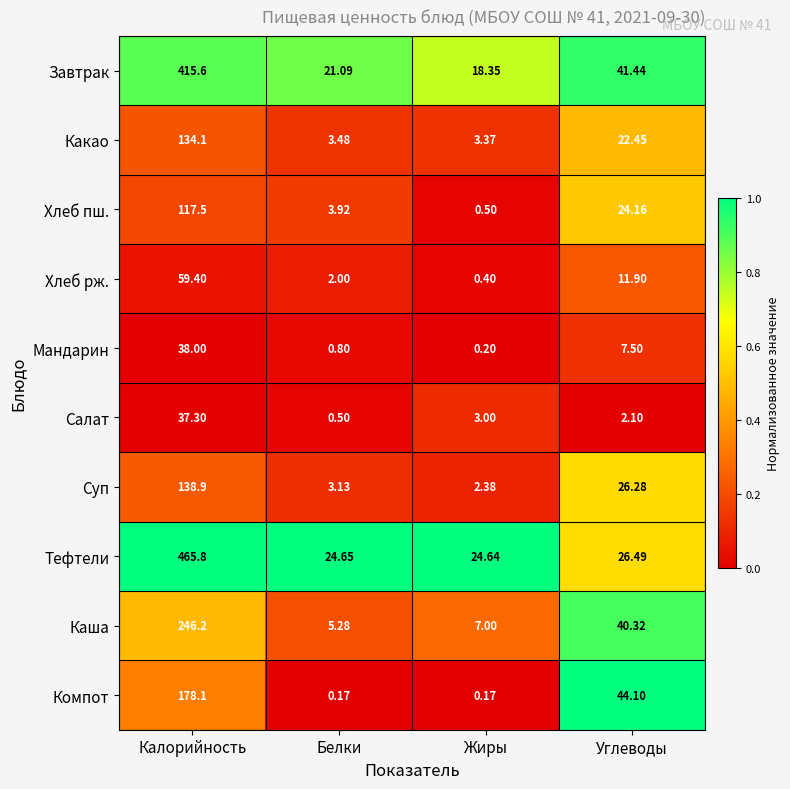

At Углеводы, list the series in order from largest to smallest.

Компот, Завтрак, Каша, Тефтели, Суп, Хлеб пш., Какао, Хлеб рж., Мандарин, Салат